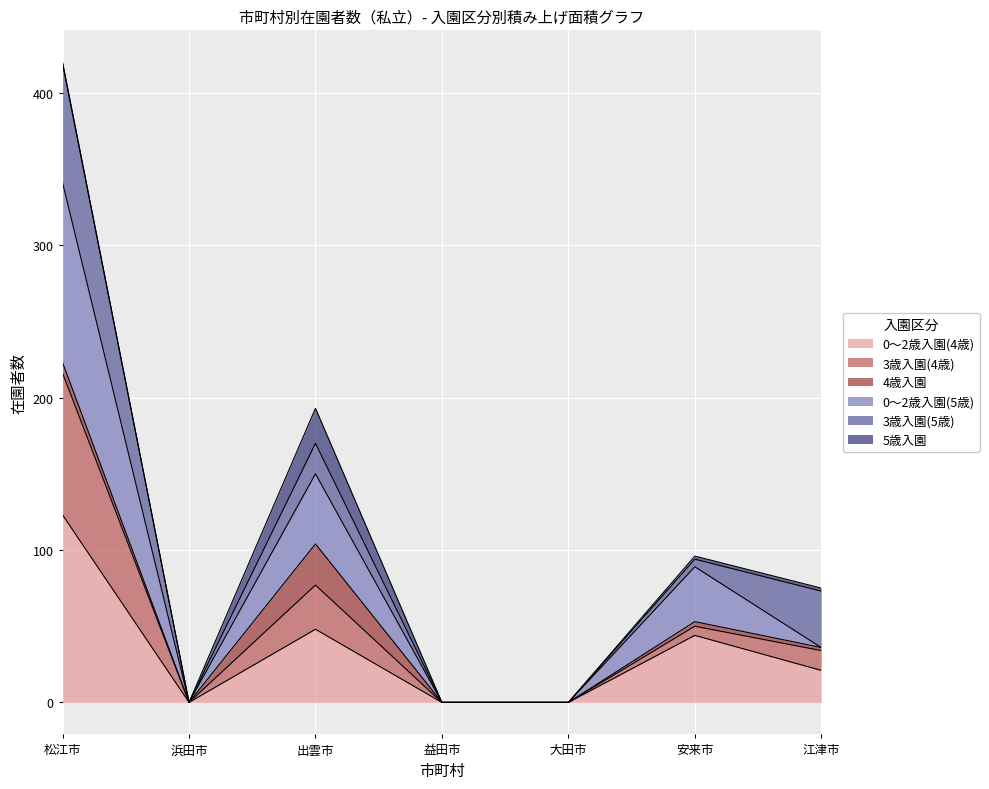

Is it true that 3歳入園(4歳) equals -142 at 益田市?

False